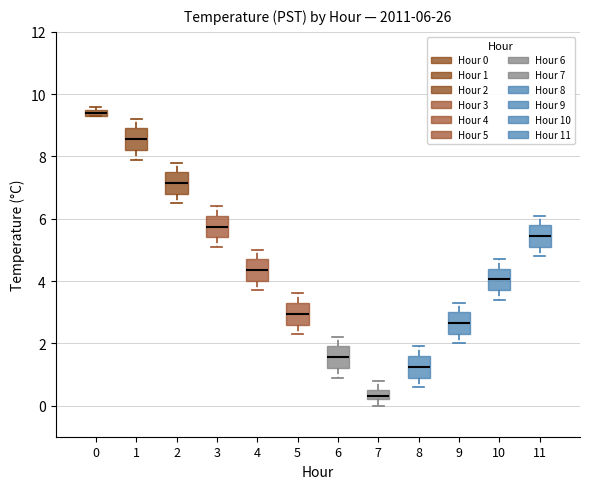

Which box has the lowest median line?

7